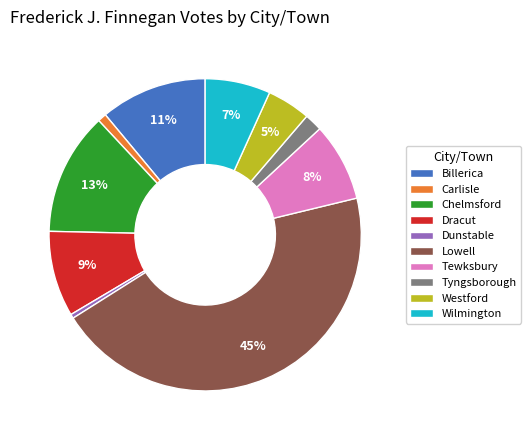

Which slice is the largest?

Lowell